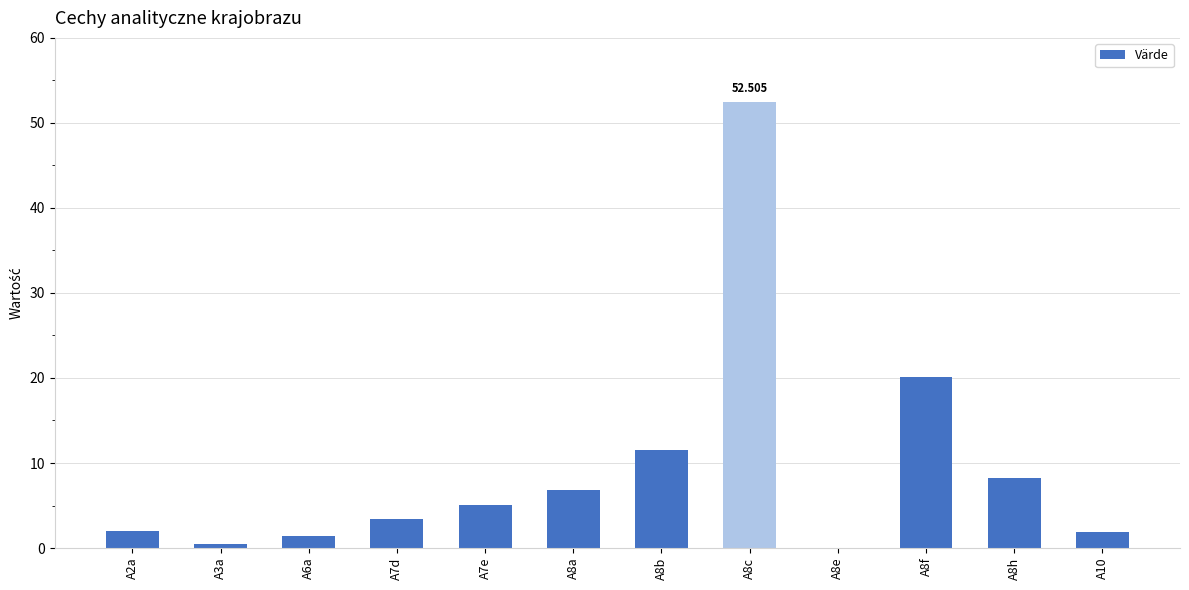

List the labels in order of value, smallest first.

A8e, A3a, A6a, A10, A2a, A7d, A7e, A8a, A8h, A8b, A8f, A8c